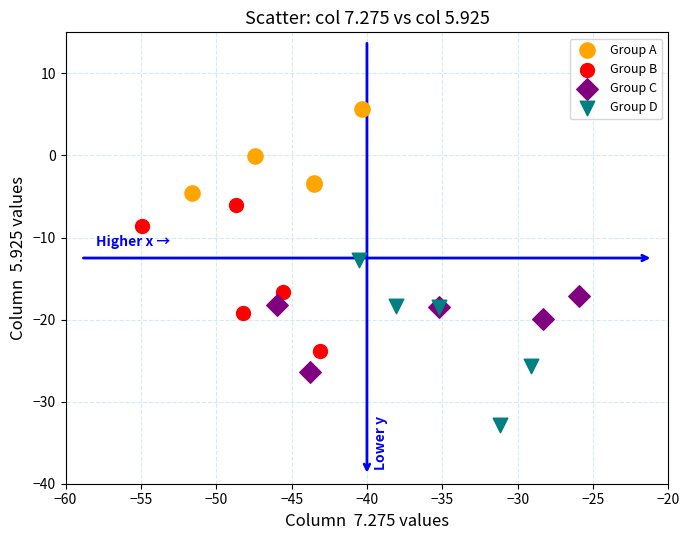

Which series has the widest spread of Y values?

Group D